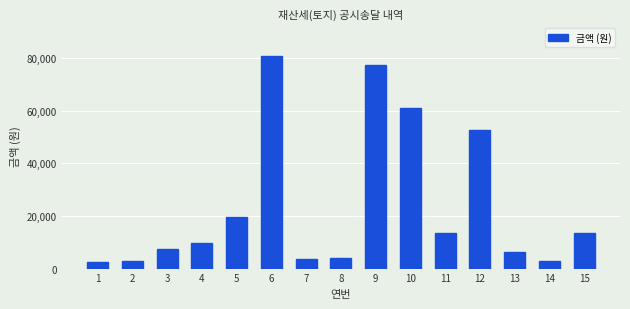

At which label is the value closest to 41800?

12